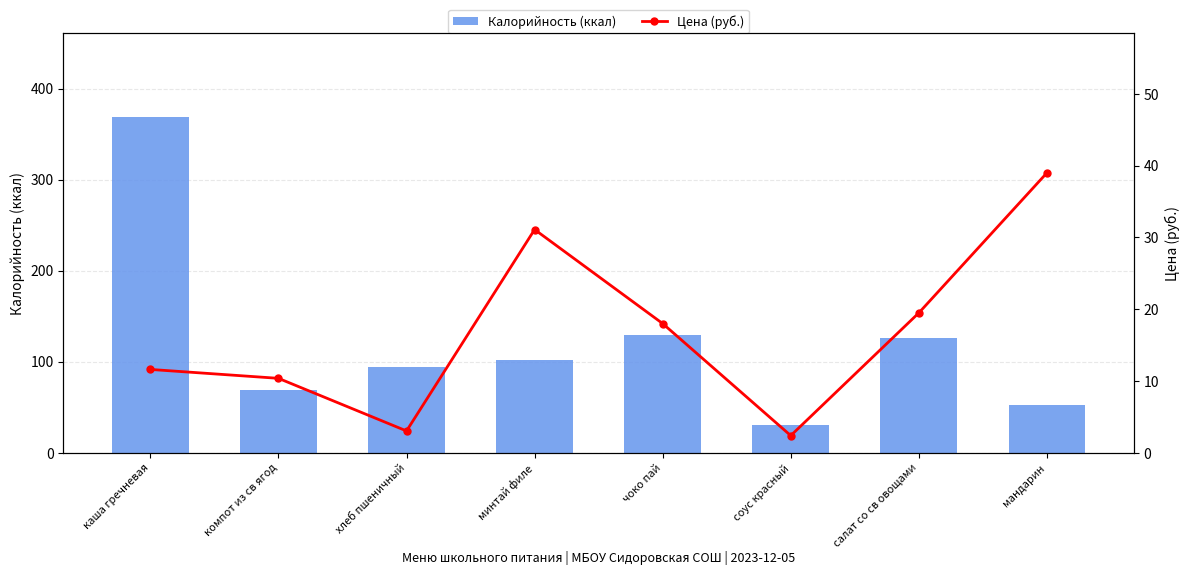

What is the difference between the maximum and second lowest values in the Калорийность (ккал) series?

316